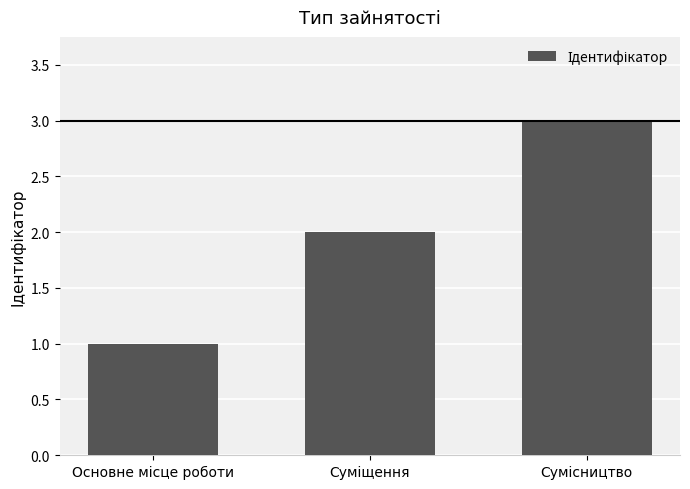

What is the maximum value shown in the chart?

3